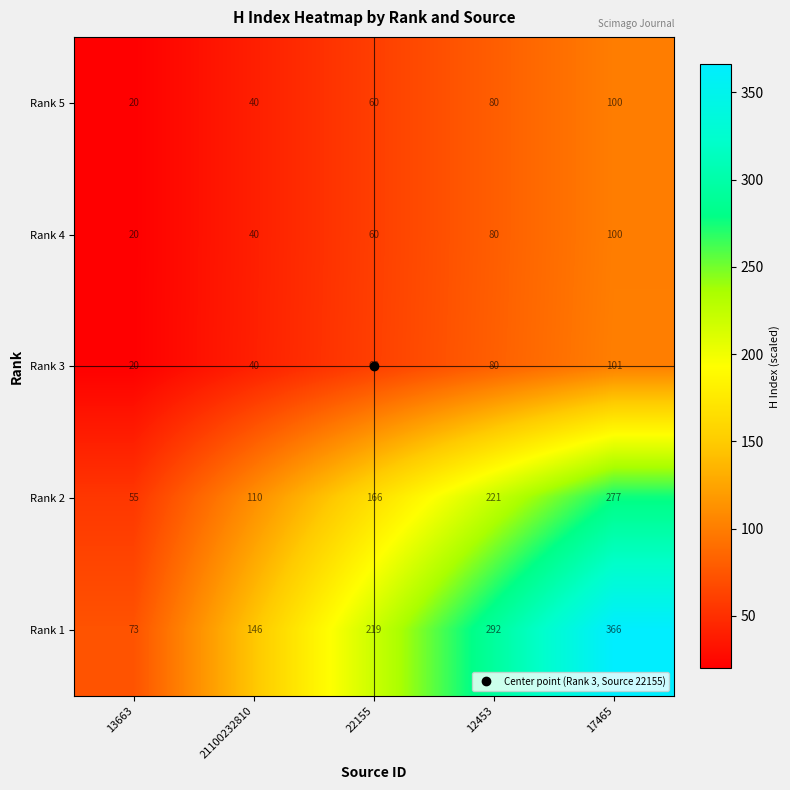

What is the total value across all series at 13663?

188